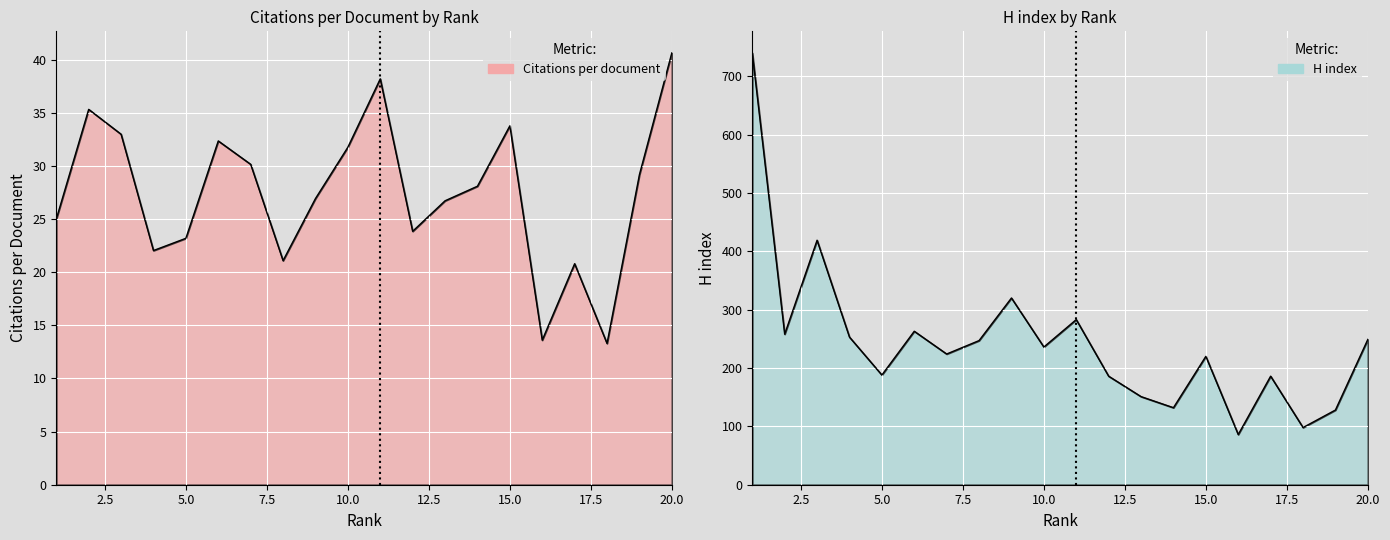

What is the difference between the maximum and minimum values in the Citations per document series?

27.3